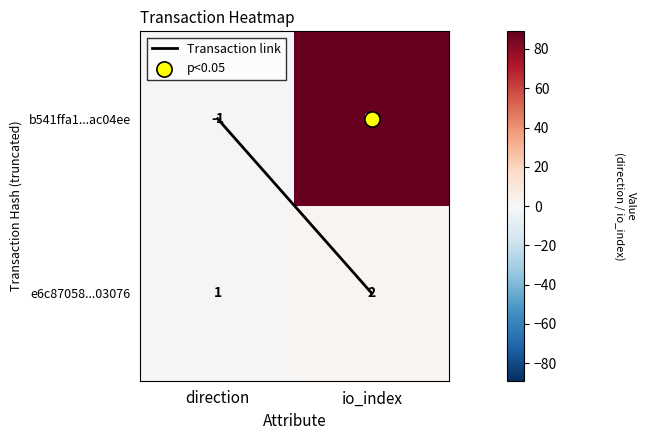

What is the difference between the highest and lowest values at io_index?

87